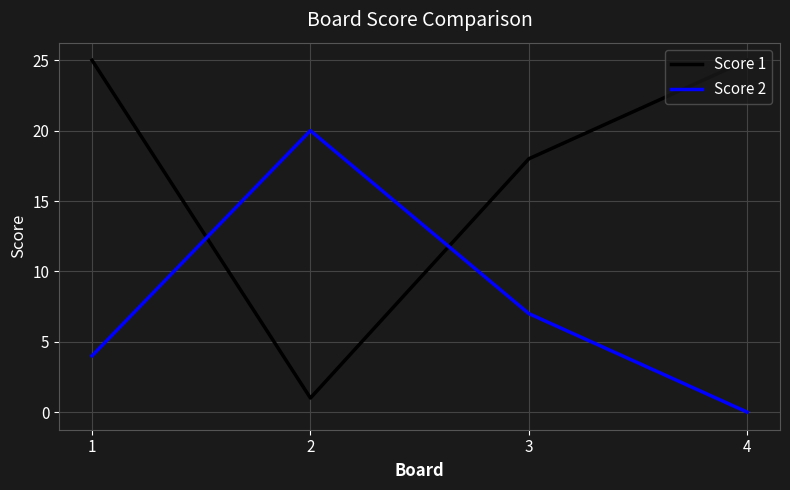

At how many categories does at least one series exceed 22?

2